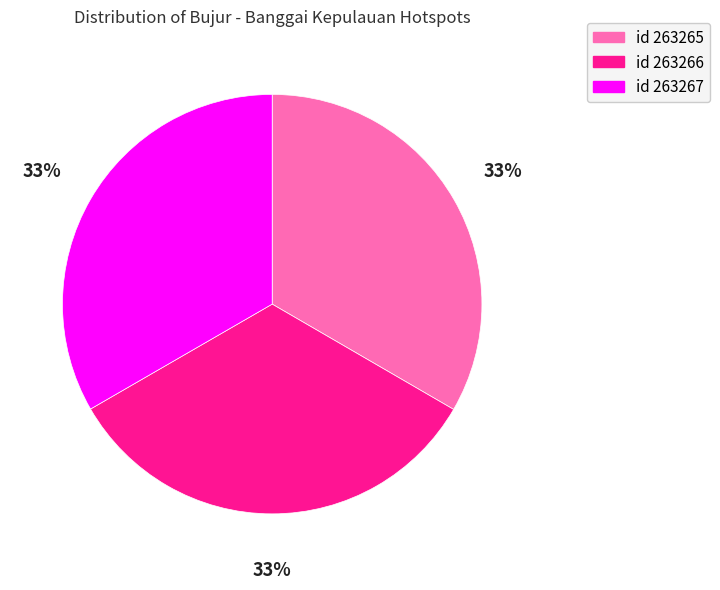

How many segments does this pie chart have?

3